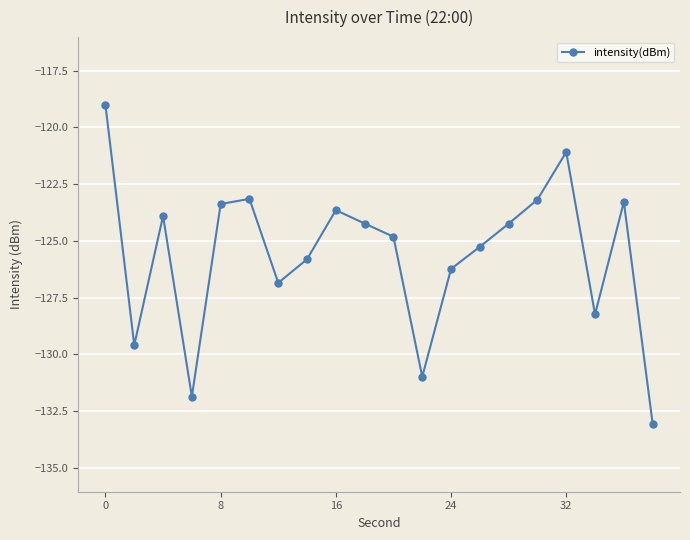

Reading left to right, extract all data points from this chart.

-119.0	-129.6	-123.9	-131.9	-123.4	-123.2	-126.9	-125.8	-123.6	-124.2	-124.8	-131.0	-126.2	-125.3	-124.2	-123.2	-121.1	-128.2	-123.3	-133.1